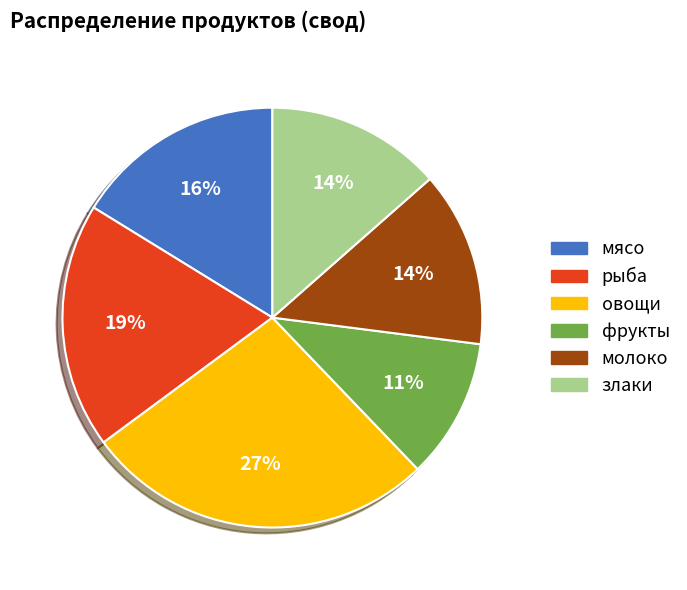

Does злаки account for over 50% of the chart?

No